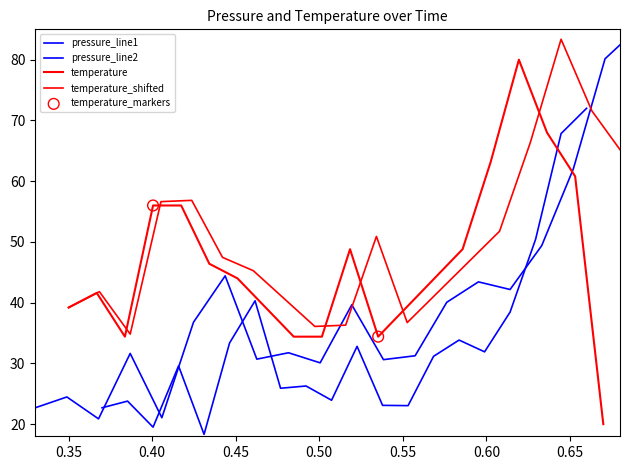

Which series has the widest spread of Y values?

pressure